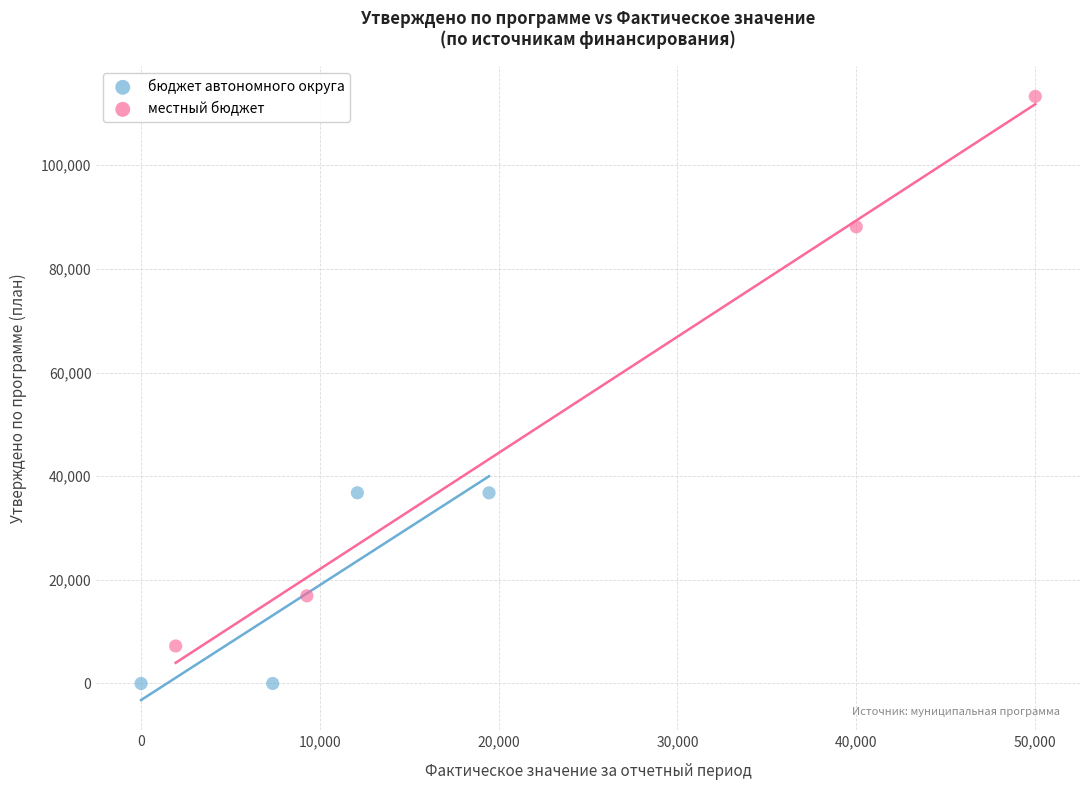

Which series has the widest spread of Y values?

местный бюджет